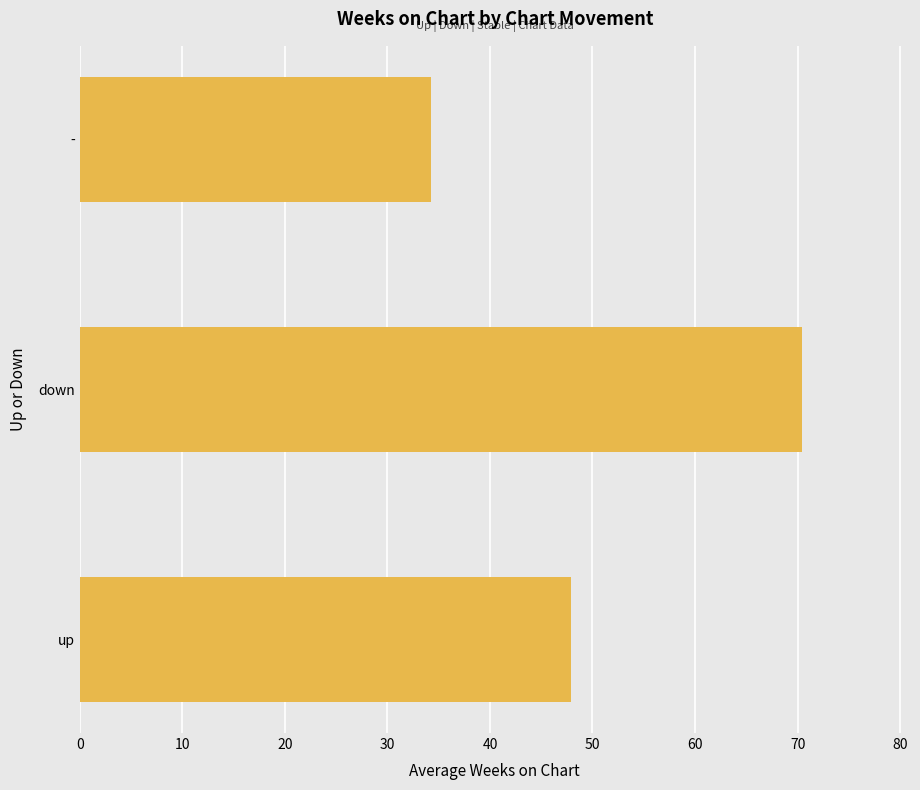

List the labels in order of value, largest first.

down, up, -